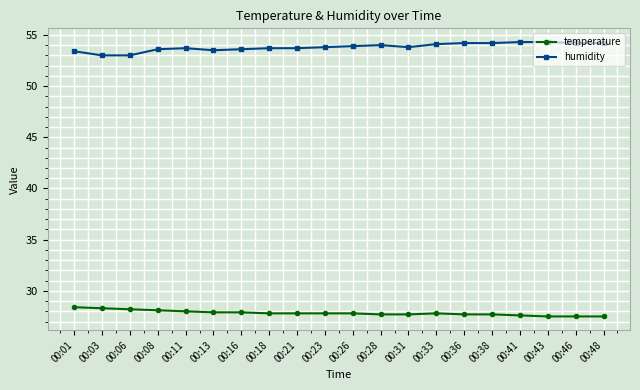

What is the difference between the highest and lowest values at 00:41?

26.7